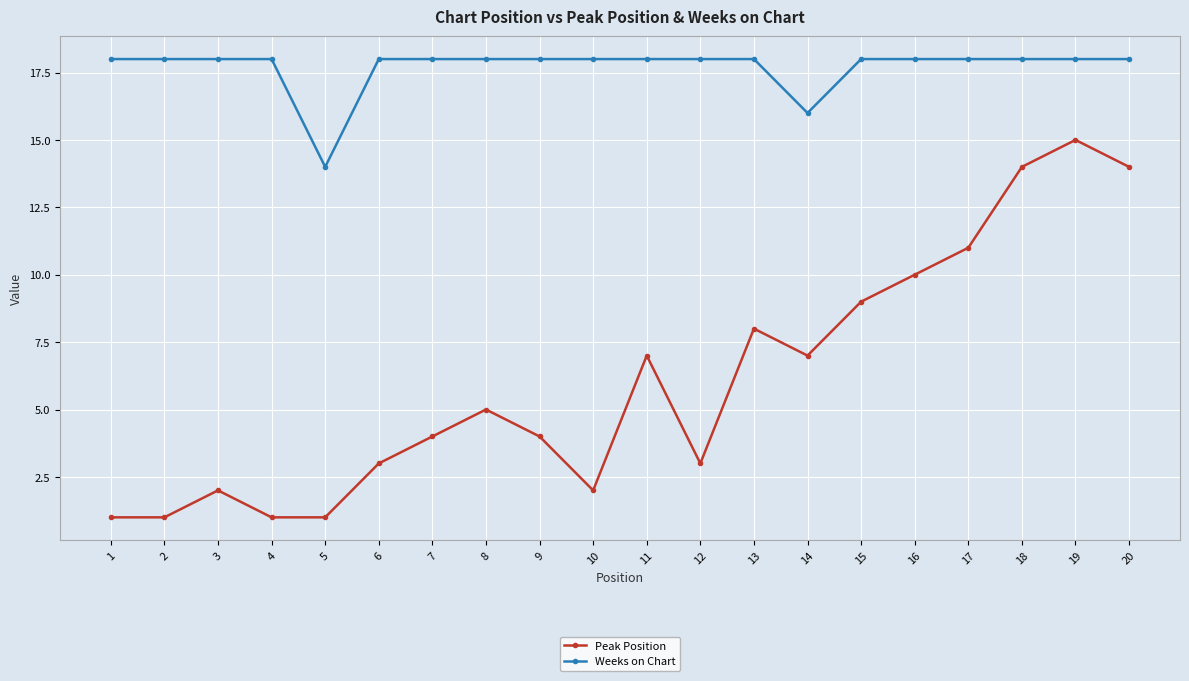

Which category has the highest value in the Peak Position series?

19